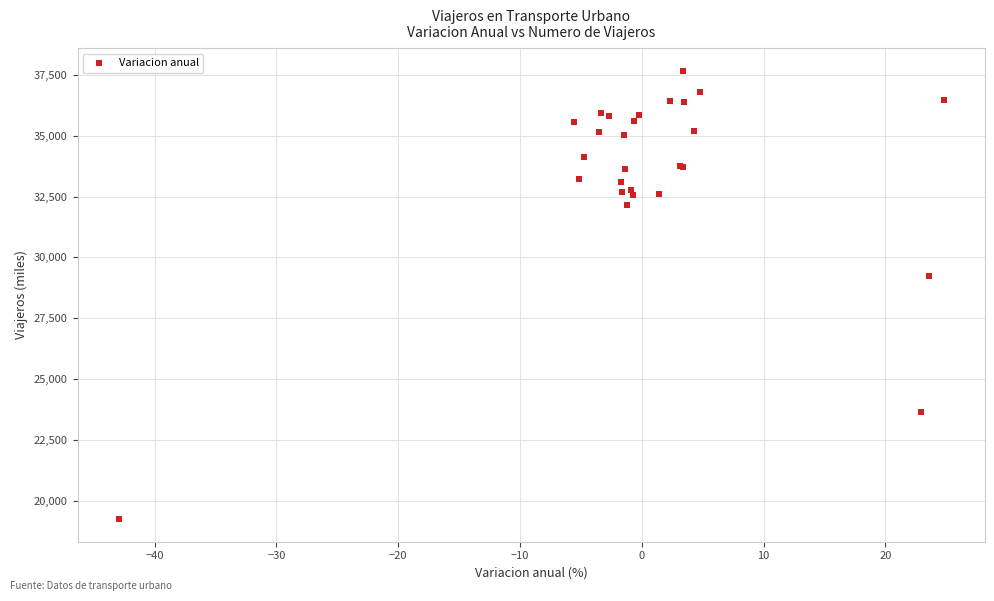

What Y value in the scatter plot is closest to 28456?

29217